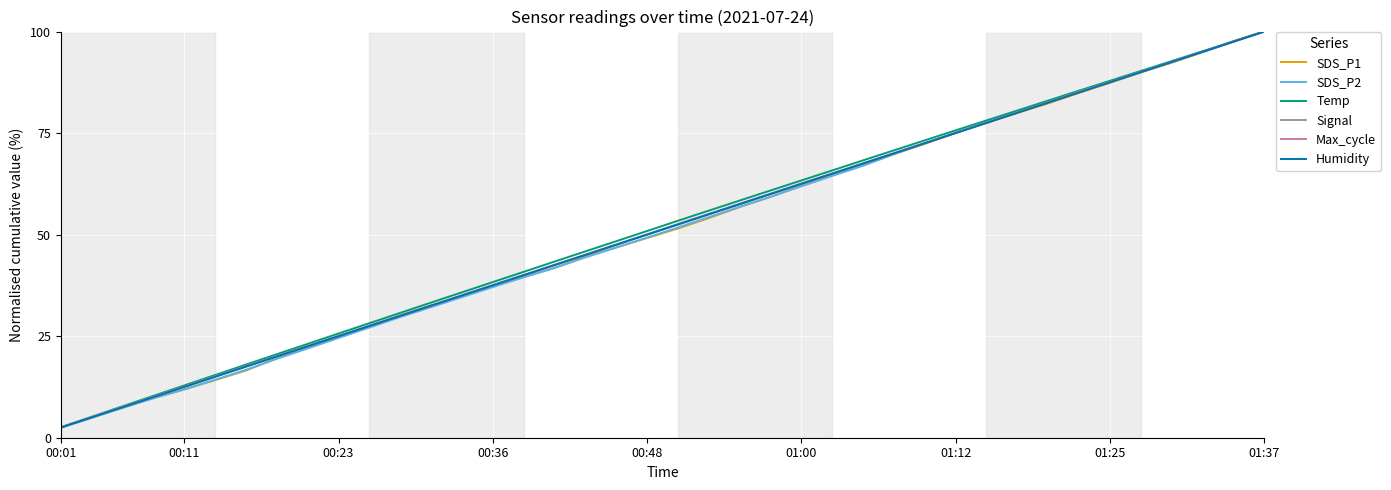

What is the highest value of the Humidity series?

100.0